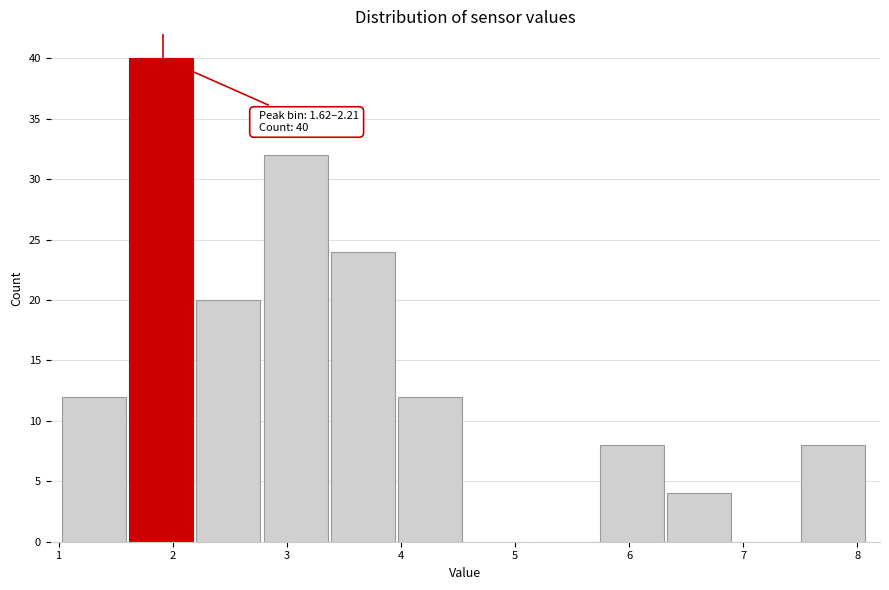

Which range on the x-axis has the tallest bar?

1.6 to 2.2